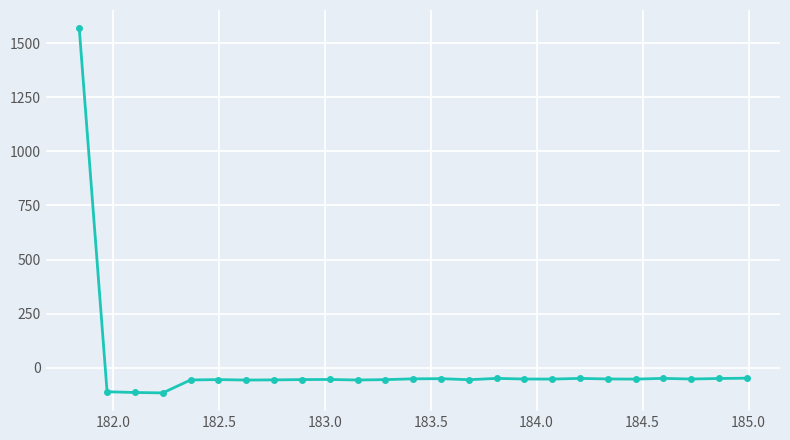

What is the difference between the second highest and minimum values?

68.0